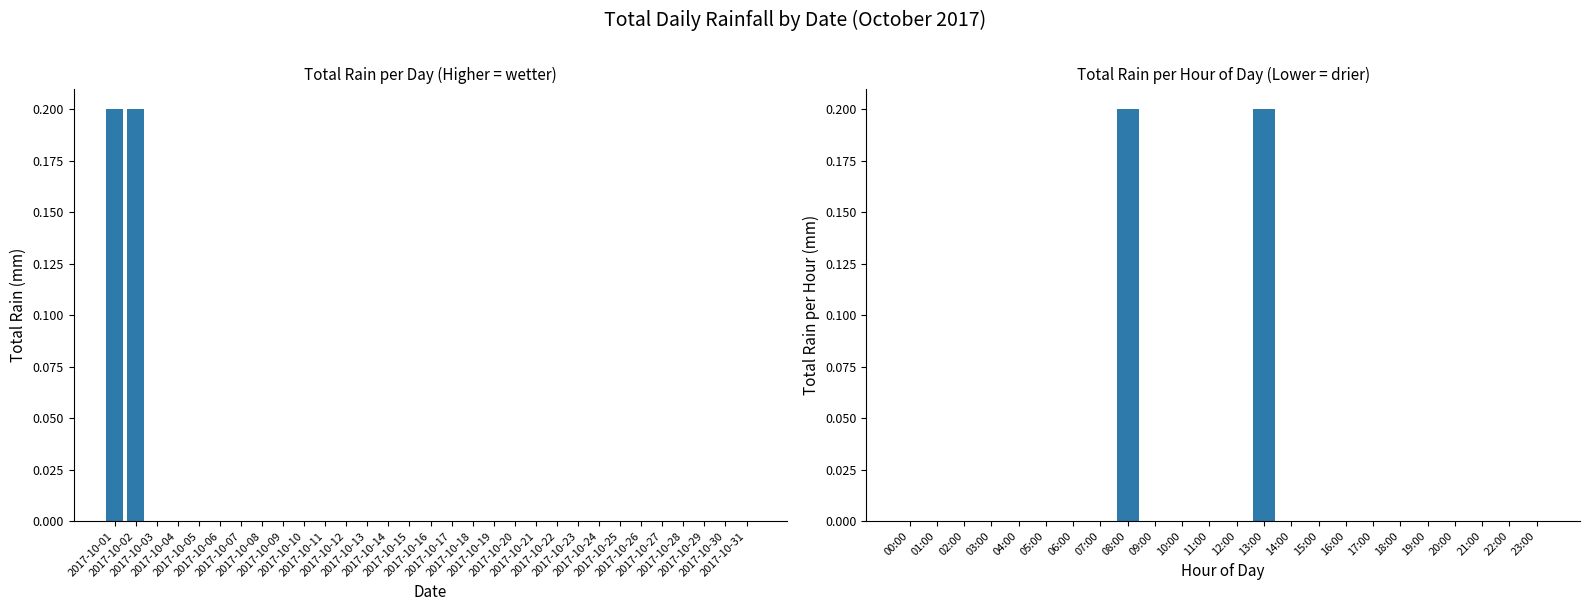

Between 14:00 and 00:00, which is larger?

00:00